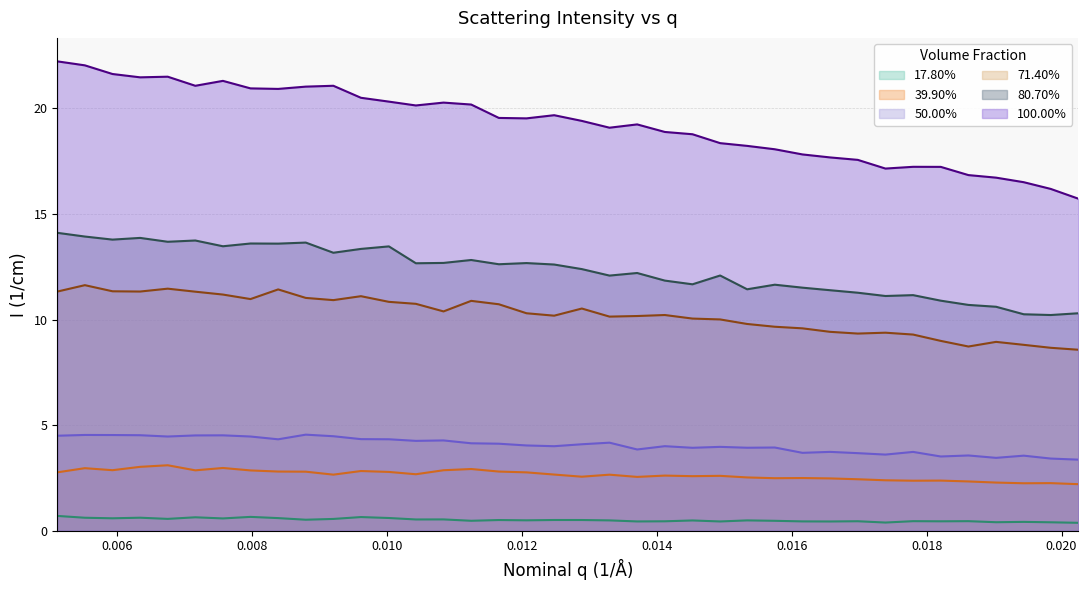

What is the lowest value of the 71.40% series?

8.6